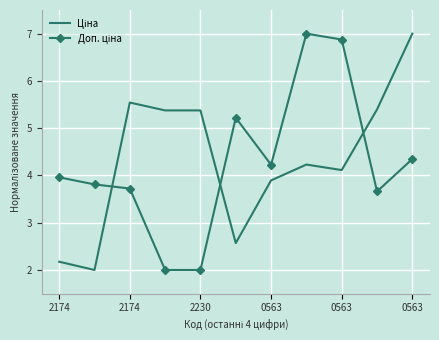

What is the label of the 6th point from the left?

0563